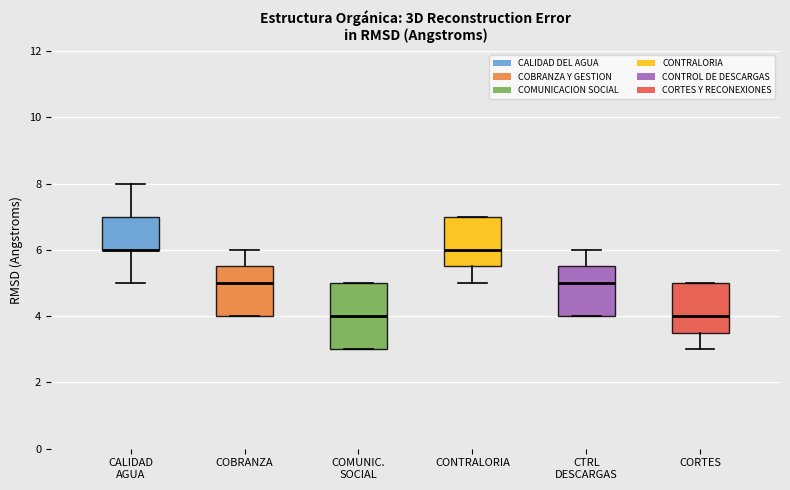

Where is the upper edge of the box for CONTRALORIA on the y-axis? The values are not printed on the chart, so give them approximately, as read against the axis.

7.0